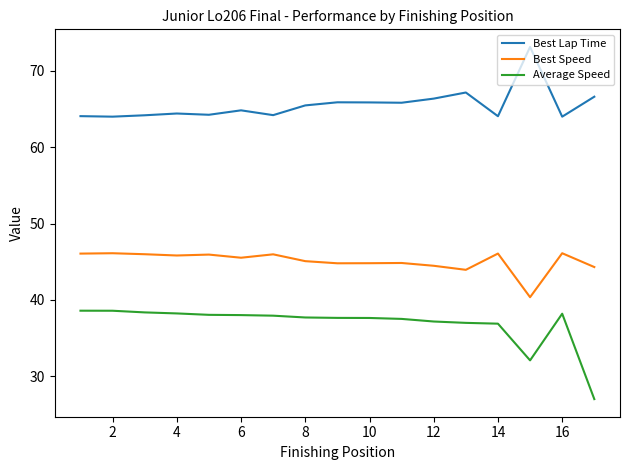

Which series has the largest range (max minus min)?

Average Speed